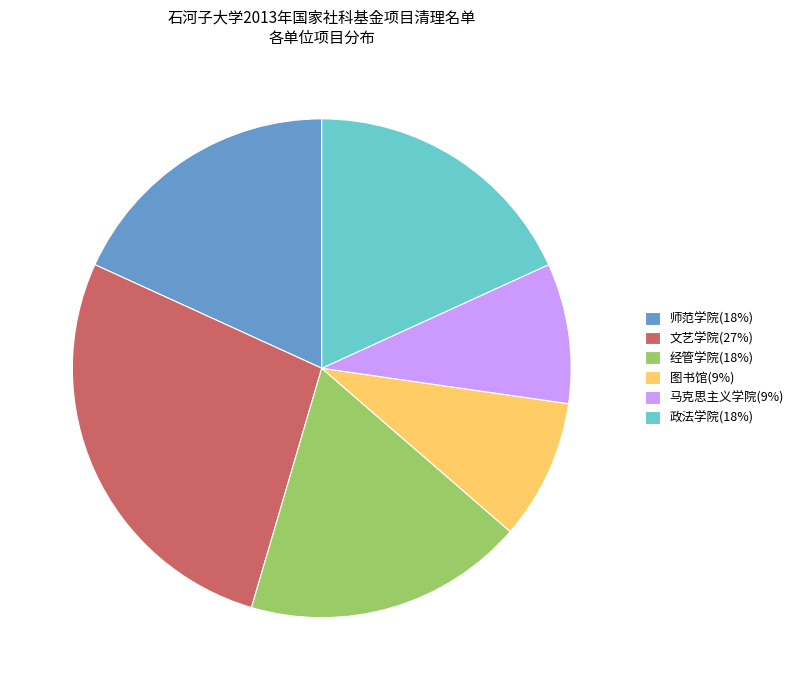

Which has a higher value, 经管学院 or 文艺学院?

文艺学院